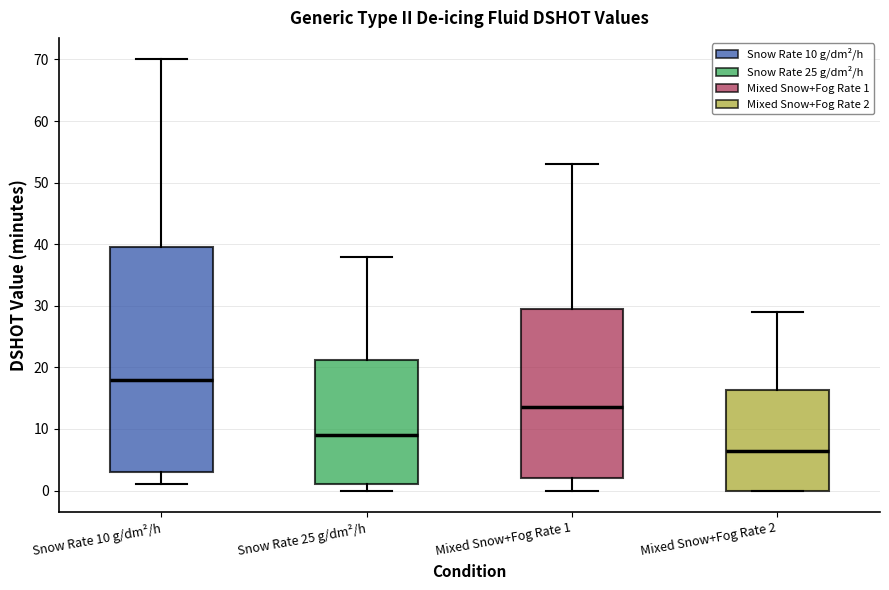

Reading left to right, read every box against the y-axis: the position of its median line, the range the box covers, and the ends of its whiskers. The values are not printed on the chart, so give them approximately, as read against the axis.

Snow Rate 10 g/dm²/h: median 18, box 3 to 40, whiskers 1 to 70
Snow Rate 25 g/dm²/h: median 9, box 1 to 21, whiskers 0 to 38
Mixed Snow+Fog Rate 1: median 14, box 2 to 30, whiskers 0 to 53
Mixed Snow+Fog Rate 2: median 7, box 0 to 16, whiskers 0 to 29